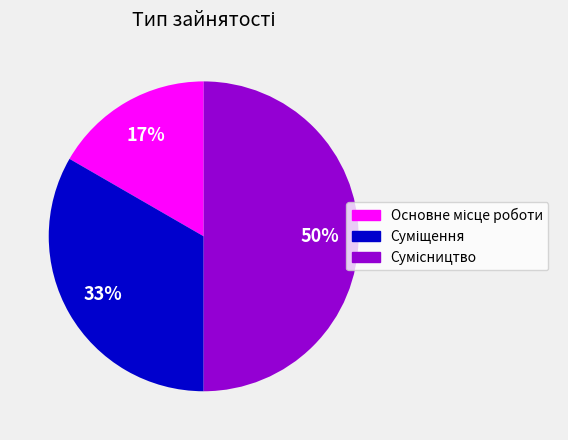

To the nearest percent, what is the average slice percentage?

33%